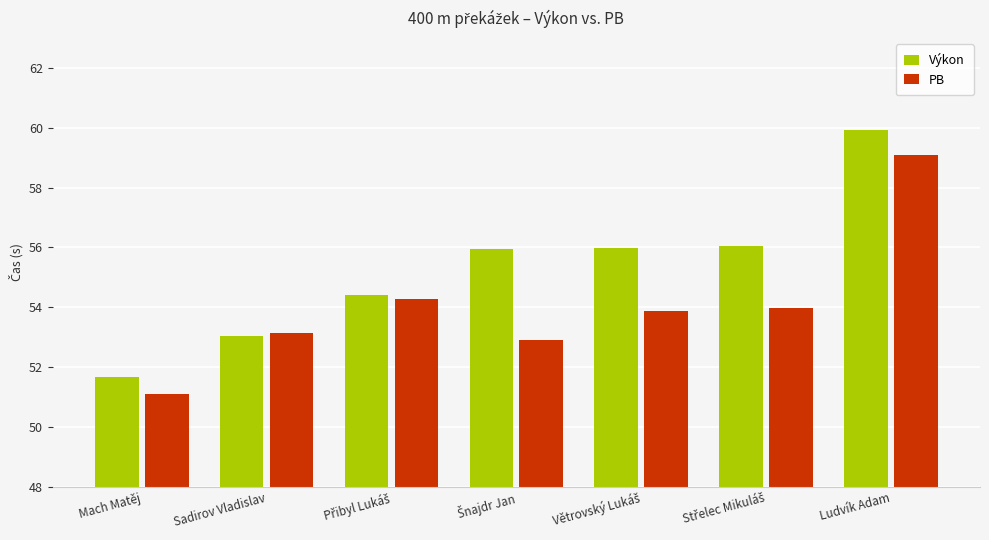

At which label does PB reach its minimum?

Mach Matěj